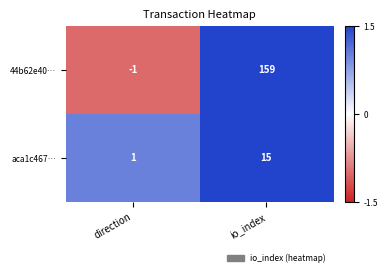

How many data points does each series have?

2